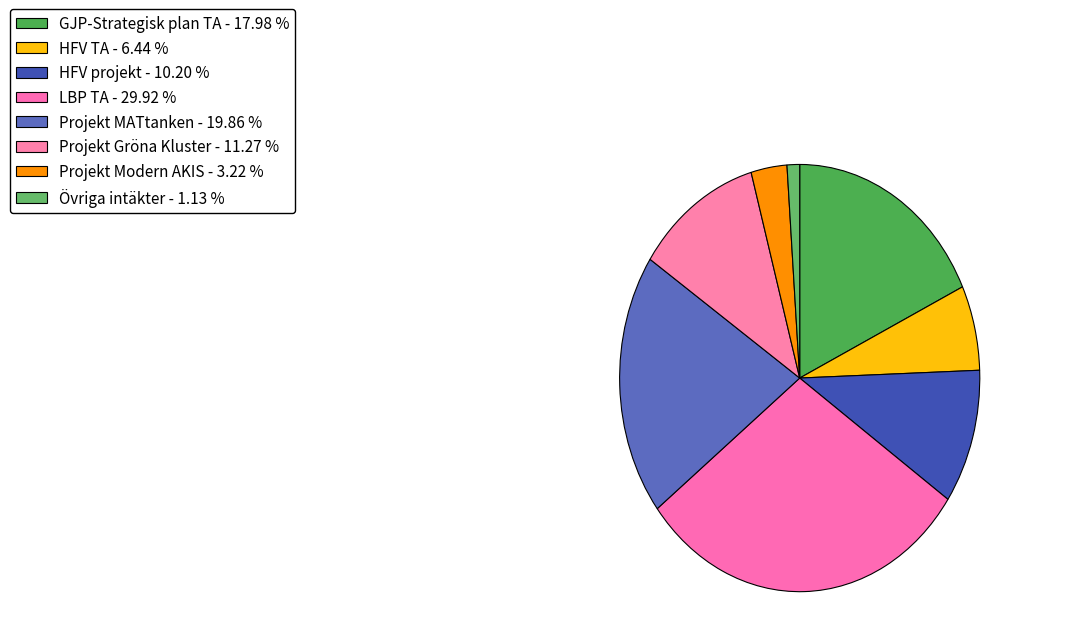

How many segments does this pie chart have?

8